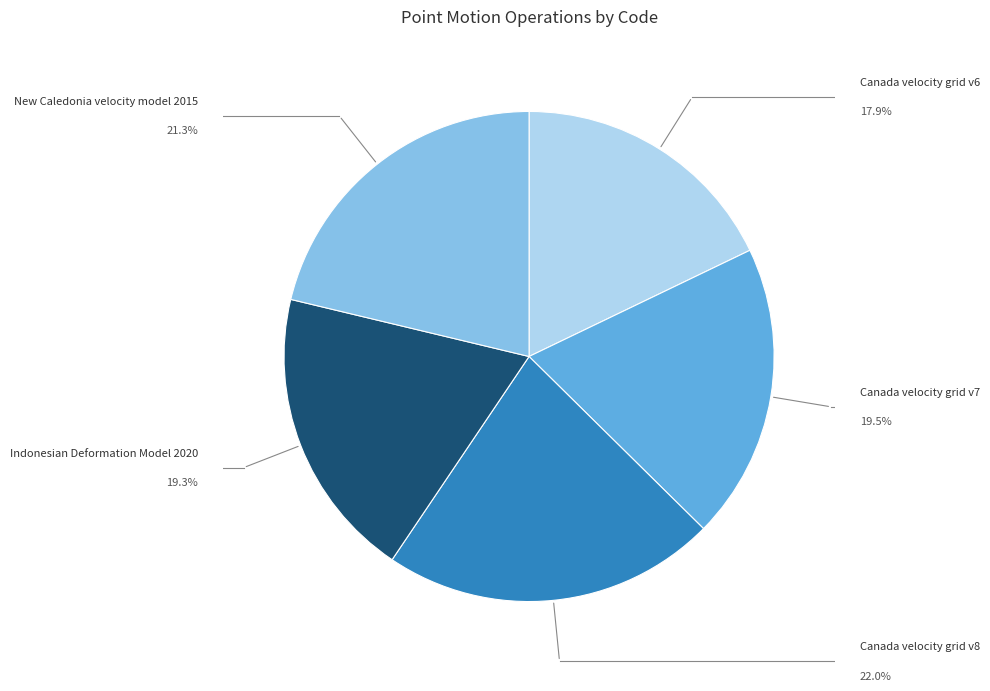

Is there any slice that represents more than half of the pie?

No